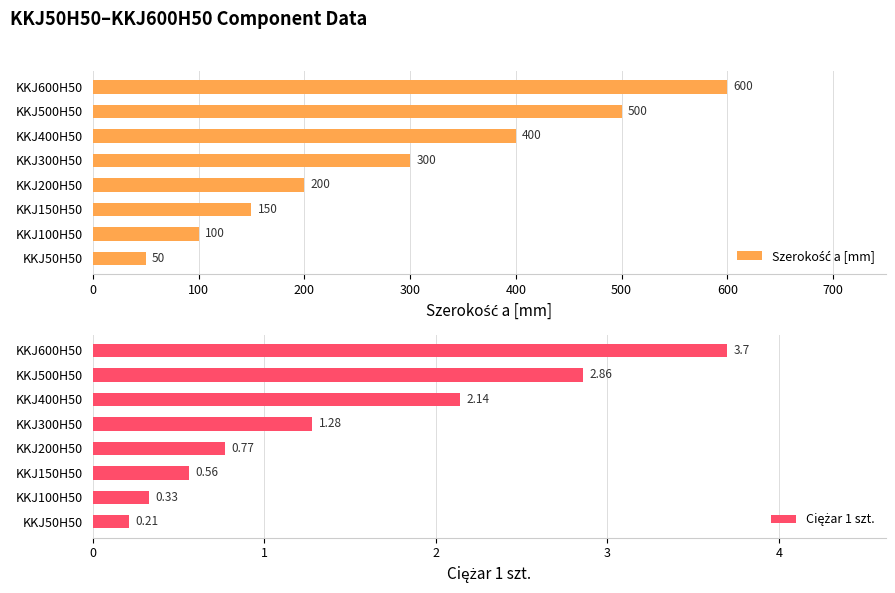

Does the chart contain stacked bars?

No